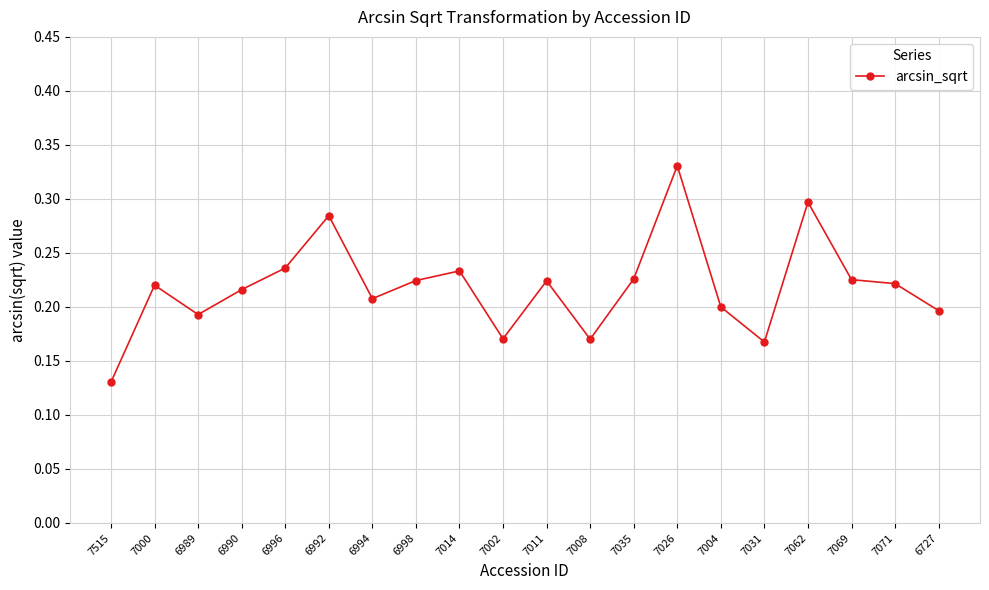

Count the values in the range 0 to 1.

20